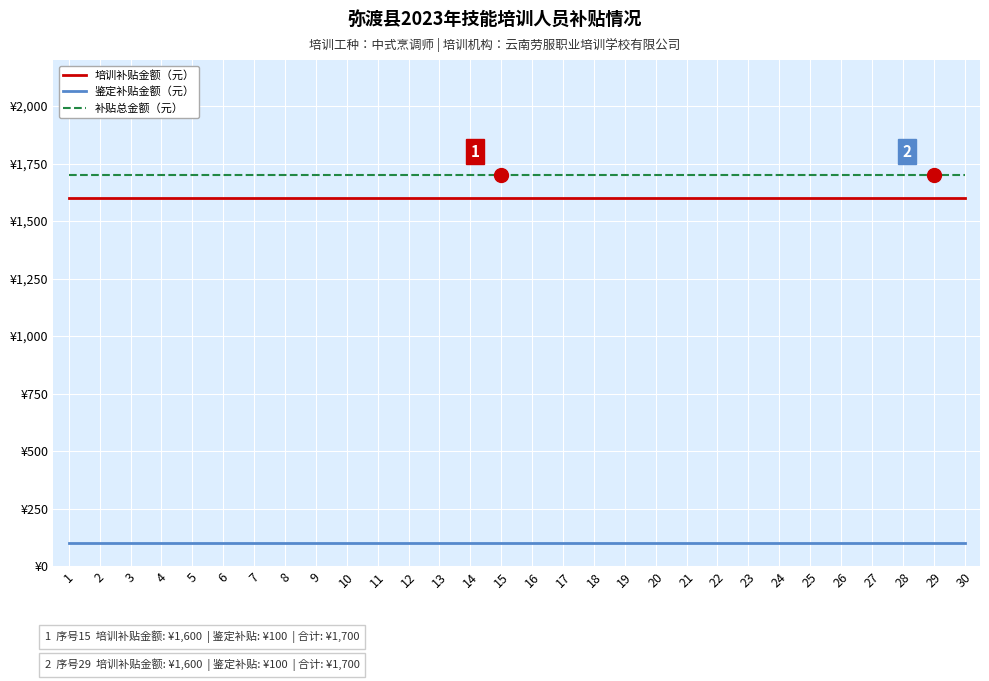

Does the chart display data point markers on the line(s)?

No